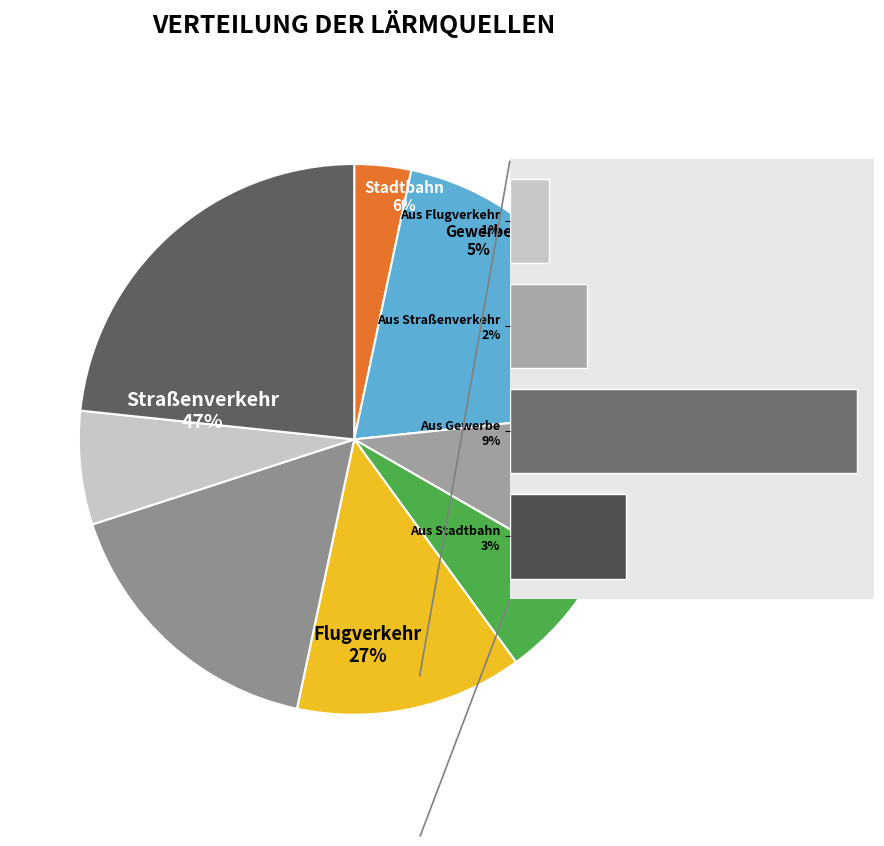

What is the difference between the highest and lowest values at 5?

4